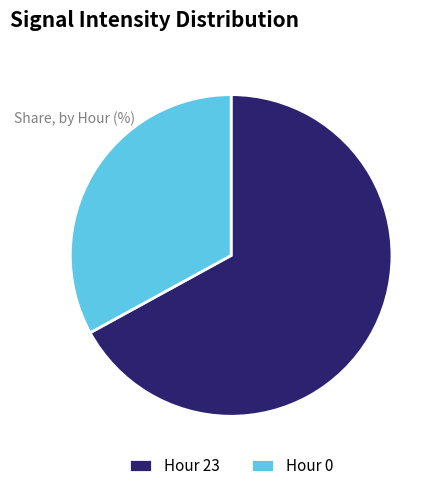

Do Hour 0 and Hour 23 together represent more than half of the pie?

Yes